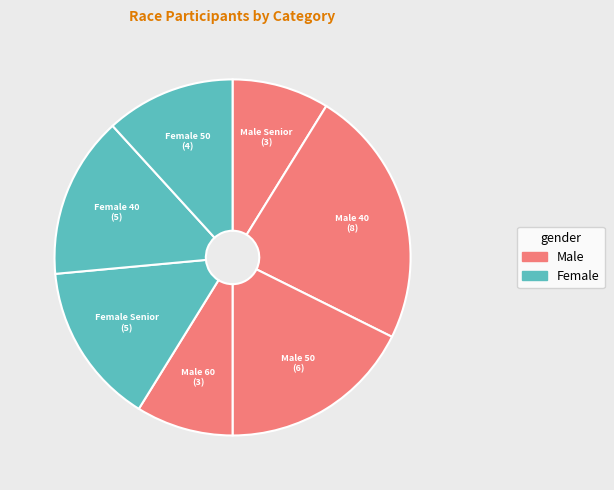

How many segments does this pie chart have?

7